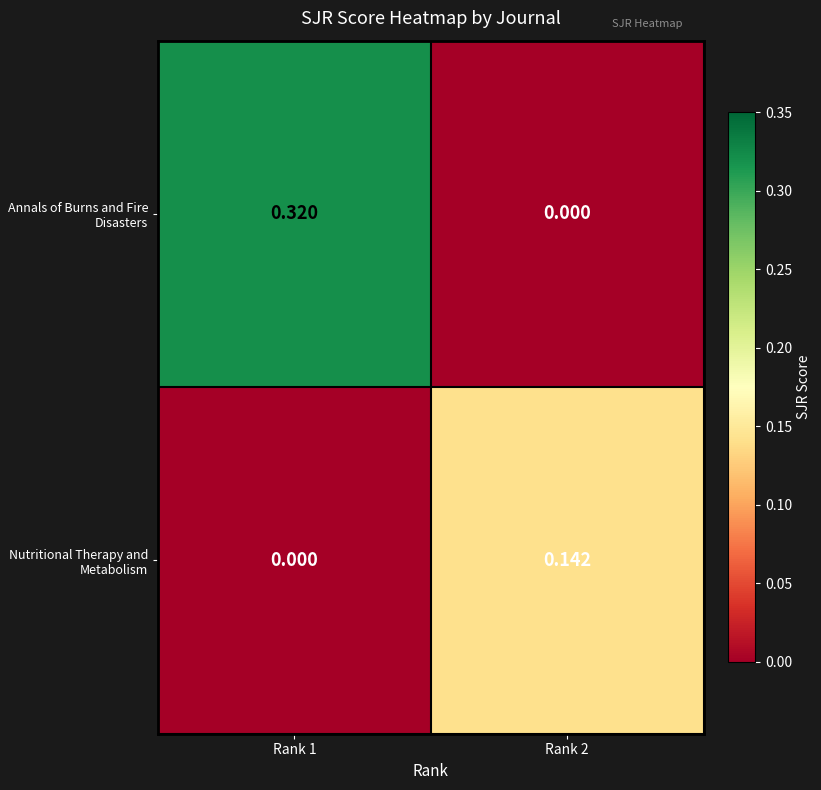

How many categories are shown in the chart?

2